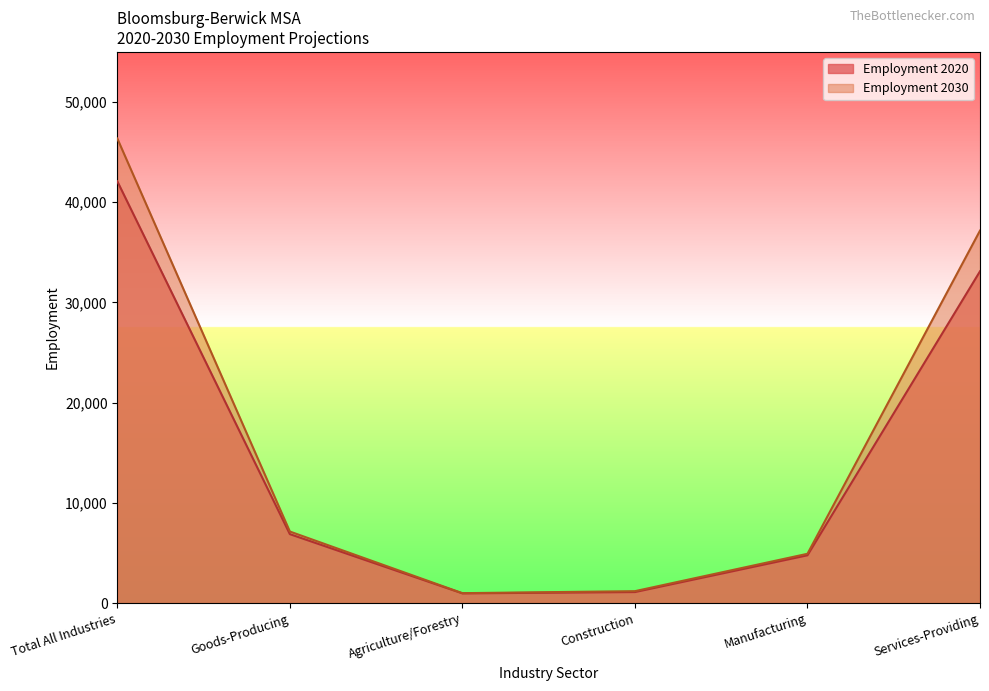

Is the value of Employment 2020 at Goods-Producing greater than the value of Employment 2030 at Construction?

Yes